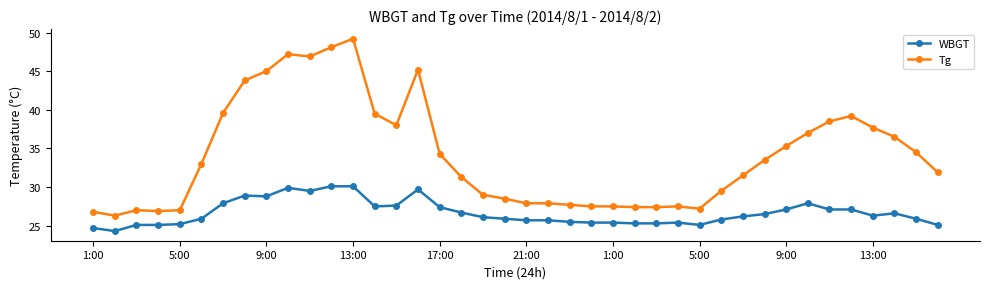

What is the sum of all WBGT values?

1066.8